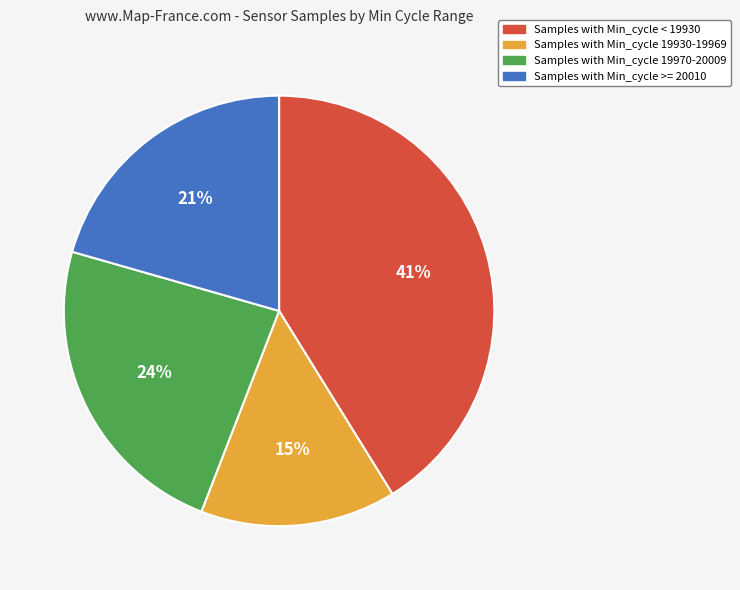

Do Samples with Min_cycle 19930-19969 and Samples with Min_cycle < 19930 together represent more than half of the pie?

Yes